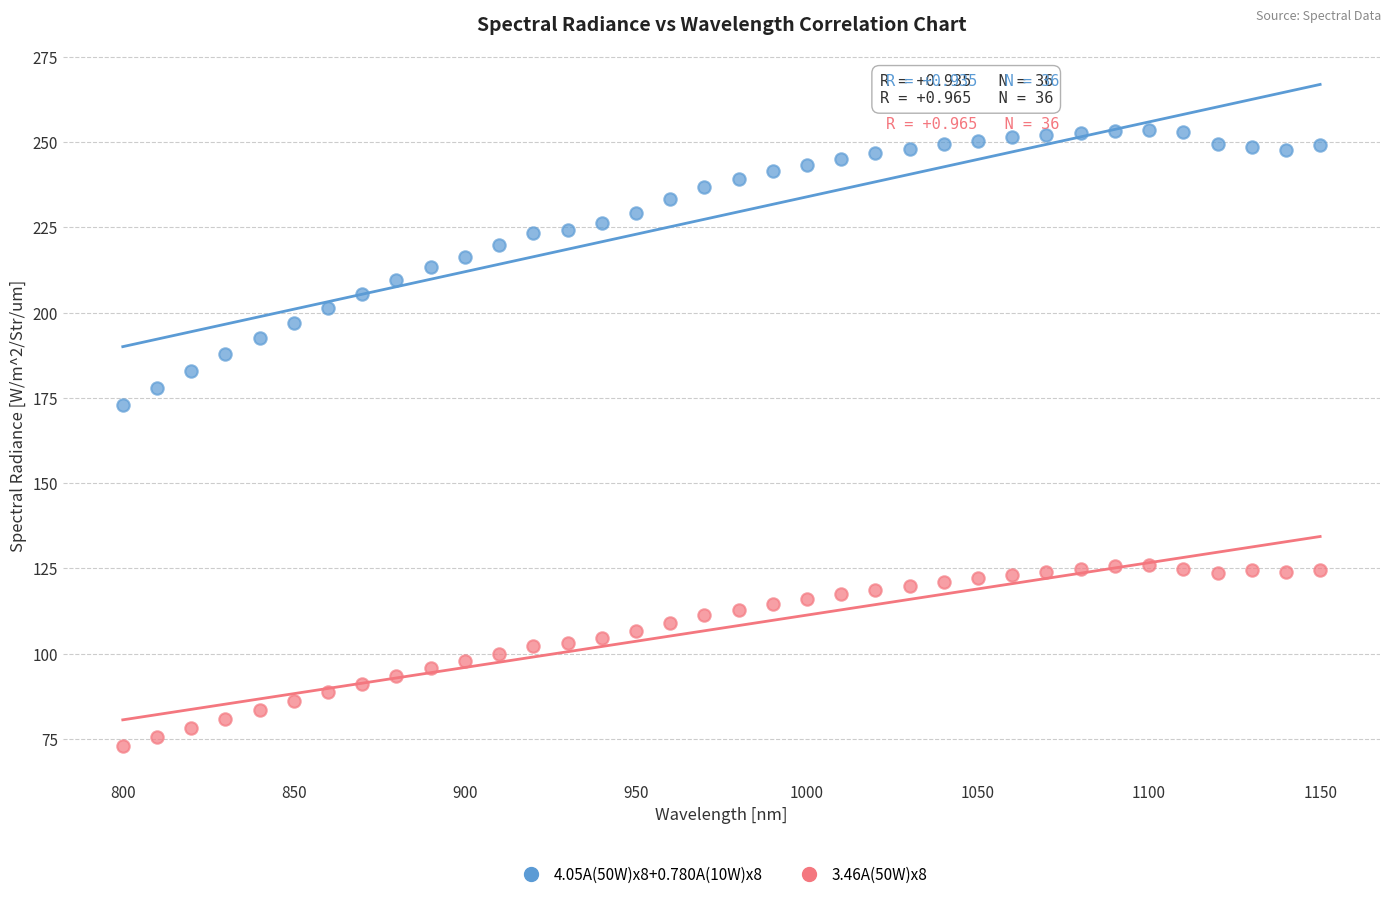

Across all data points, what is the range of Y values (max minus min)?

180.7